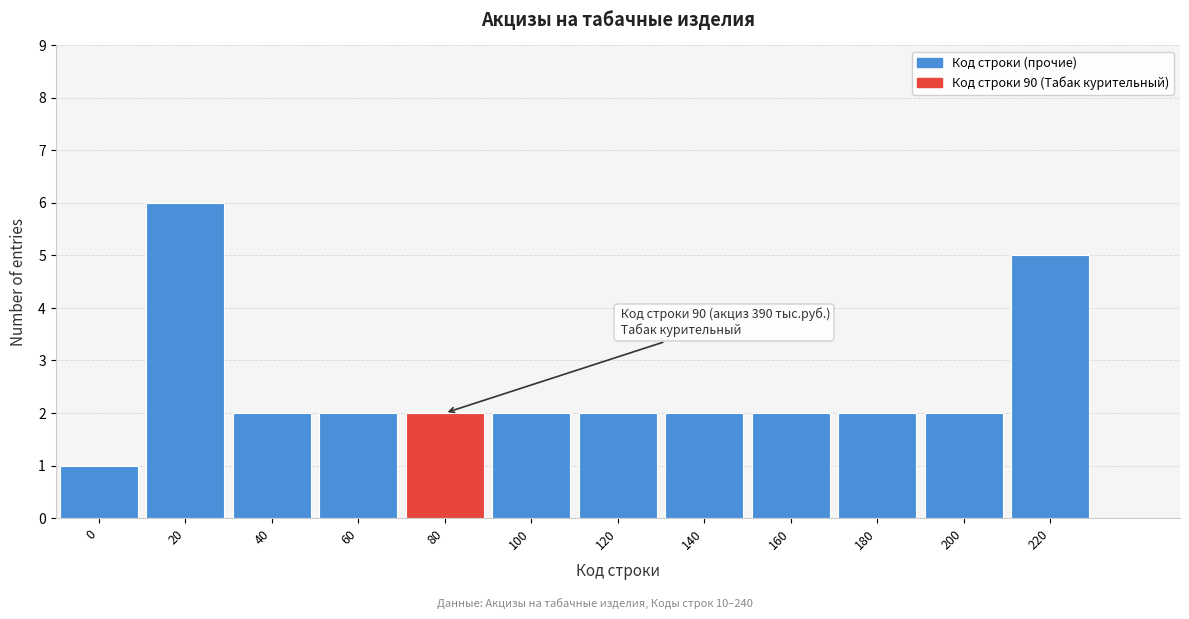

Reading left to right, extract all data points from this chart.

0=1	20=6	40=2	60=2	80=2	100=2	120=2	140=2	160=2	180=2	200=2	220=5